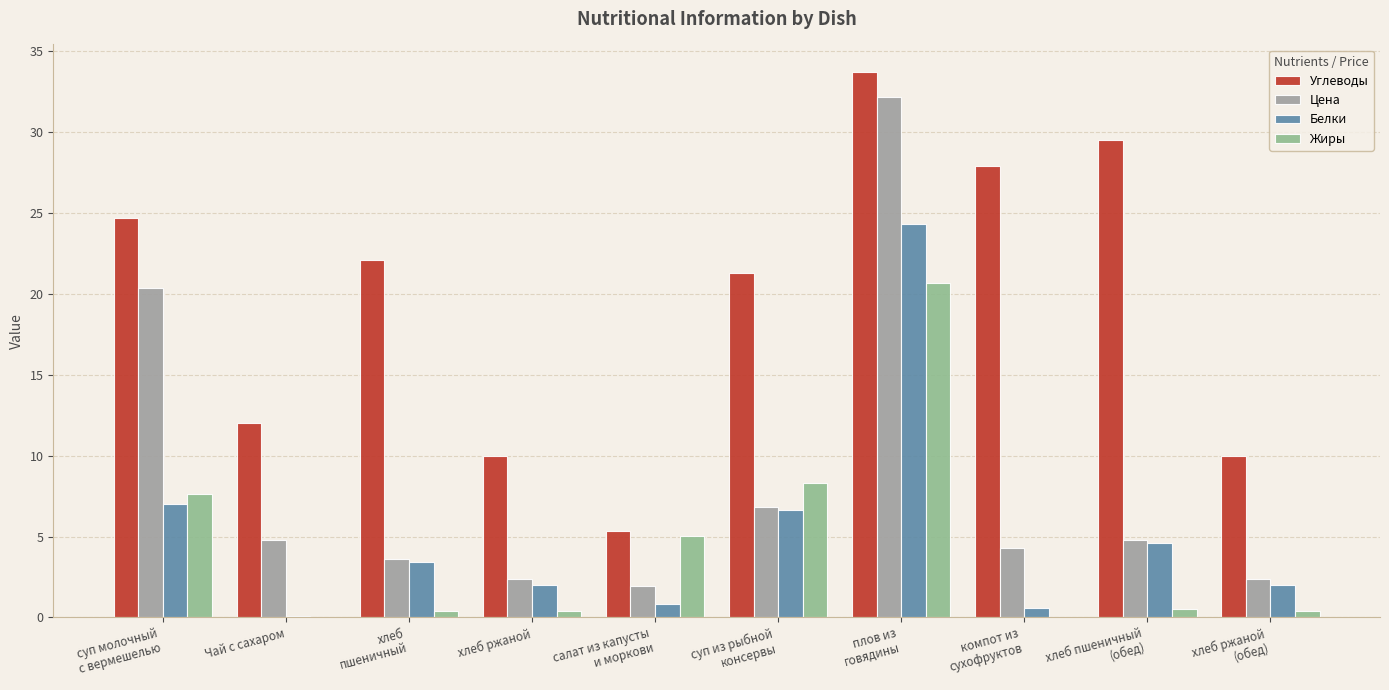

How many groups of bars are there?

10